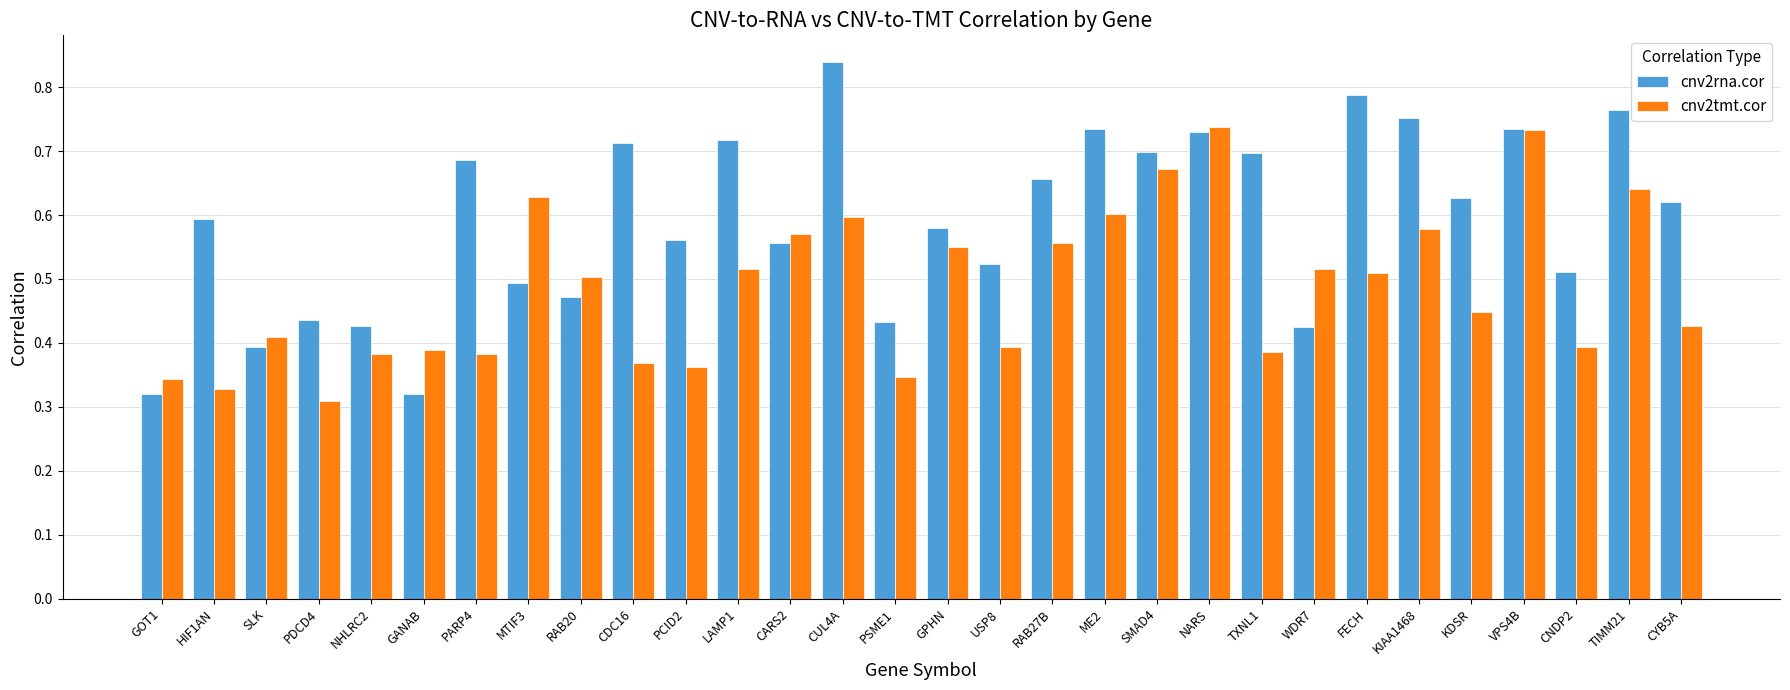

How many bars are there in total?

60